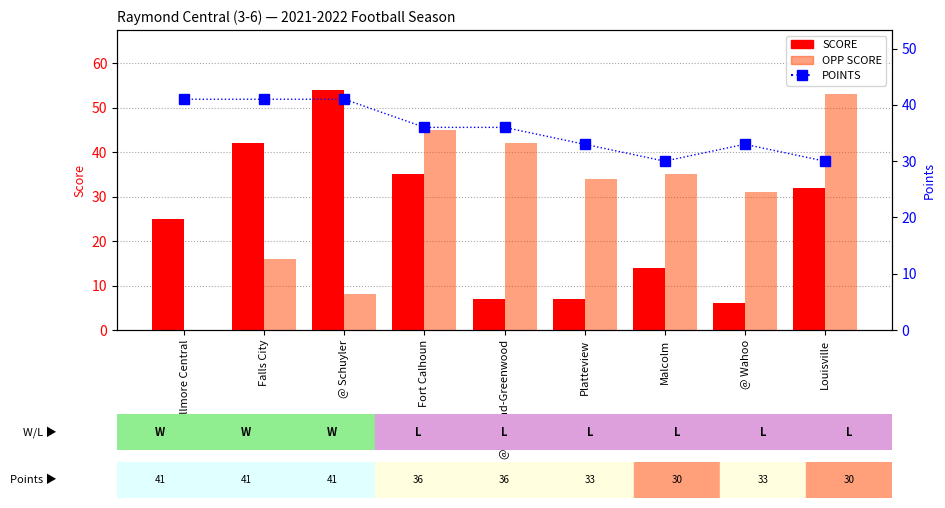

At which label does SCORE first exceed 25?

Falls City